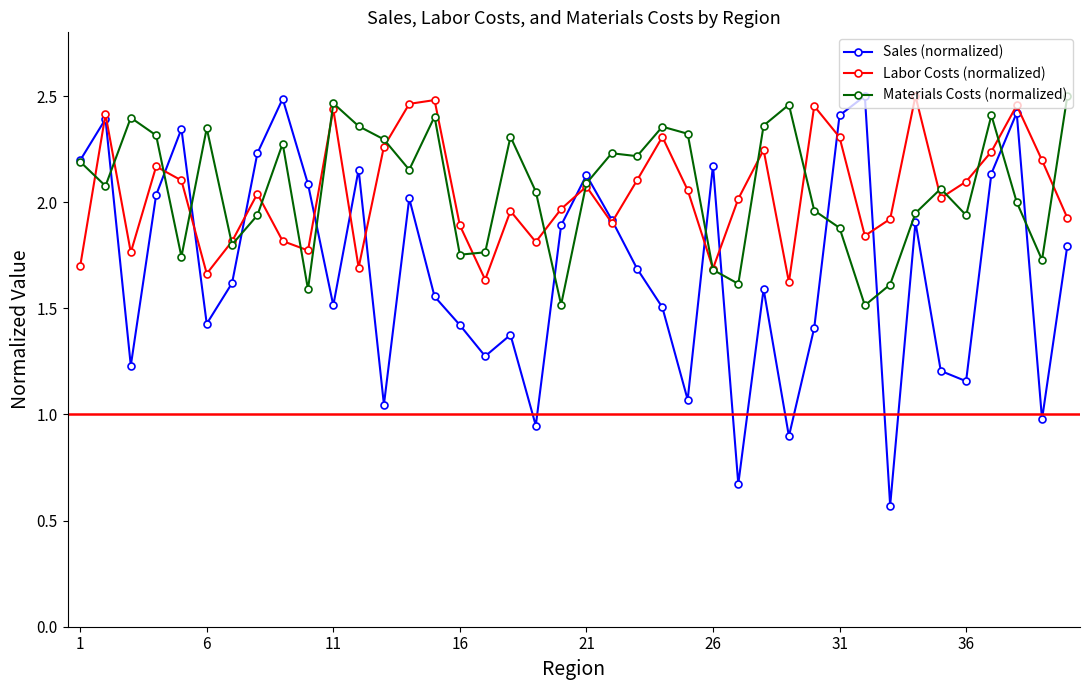

Which series has the widest spread of values?

Sales (normalized)